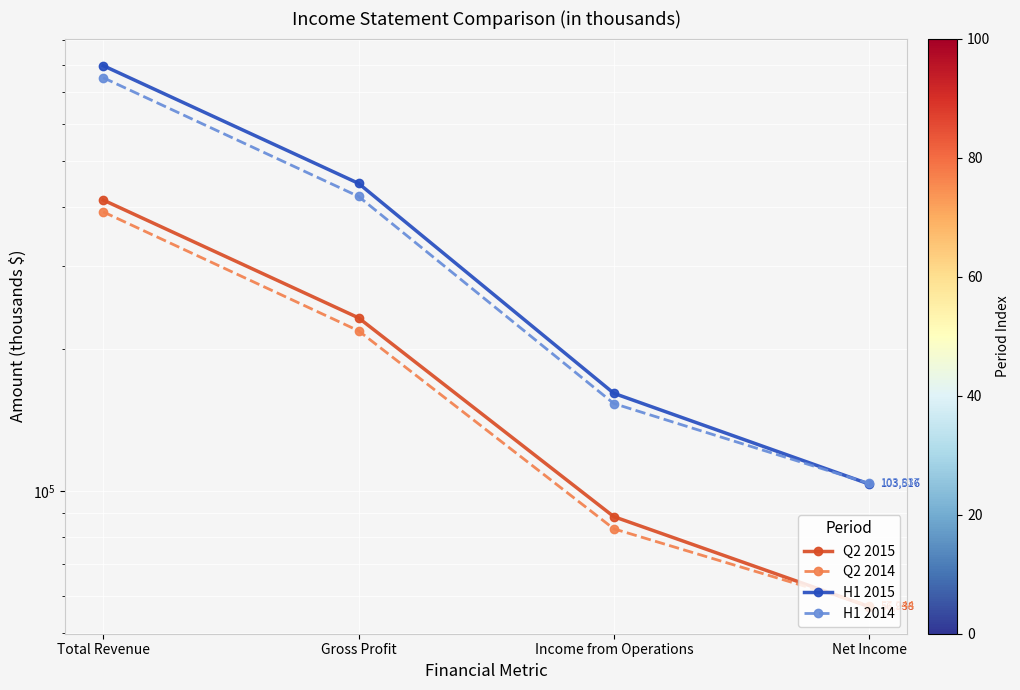

Rank the series by their maximum value, from lowest to highest.

Q2 2014, Q2 2015, H1 2014, H1 2015